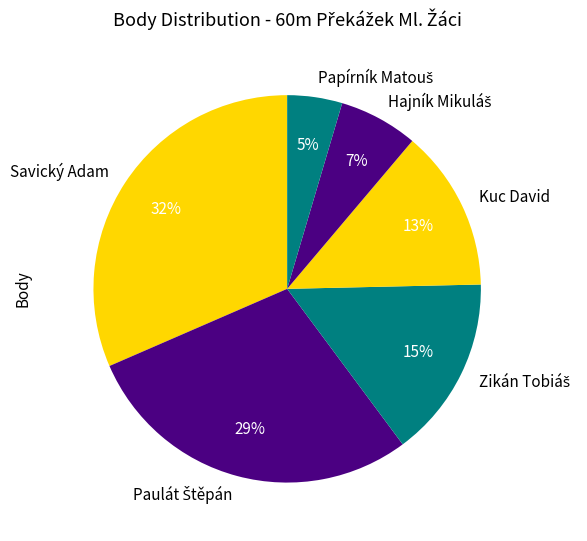

To the nearest percent, what is the average slice percentage?

17%